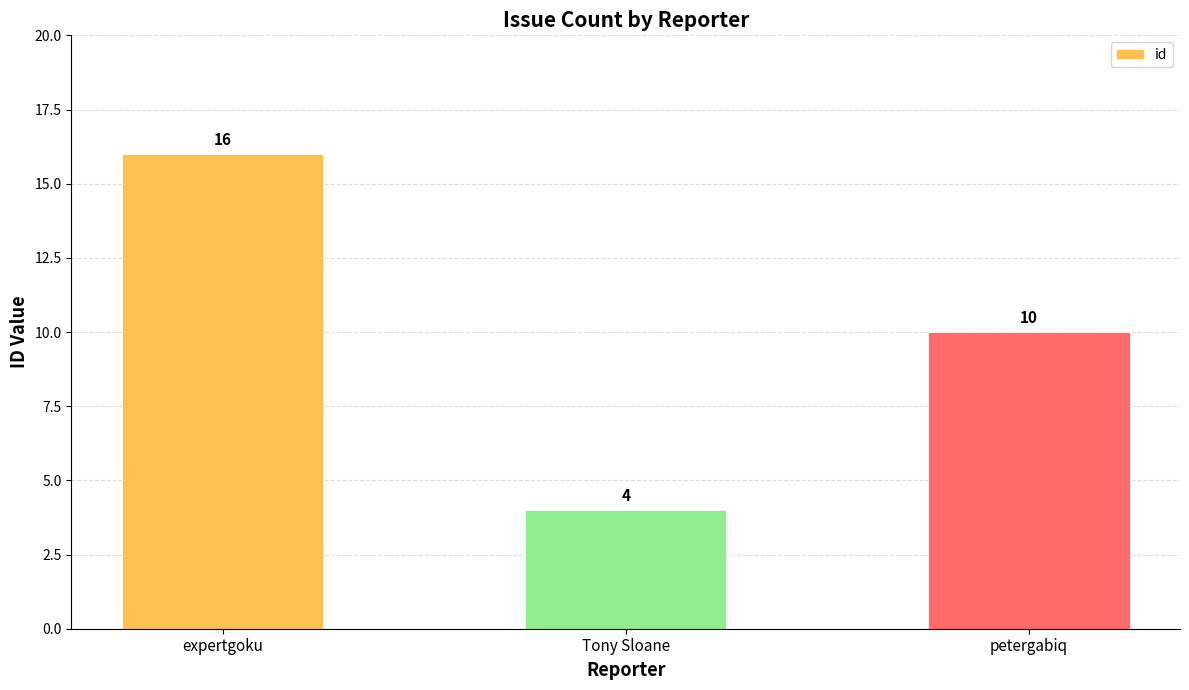

What is the change in value from expertgoku to petergabiq?

-6